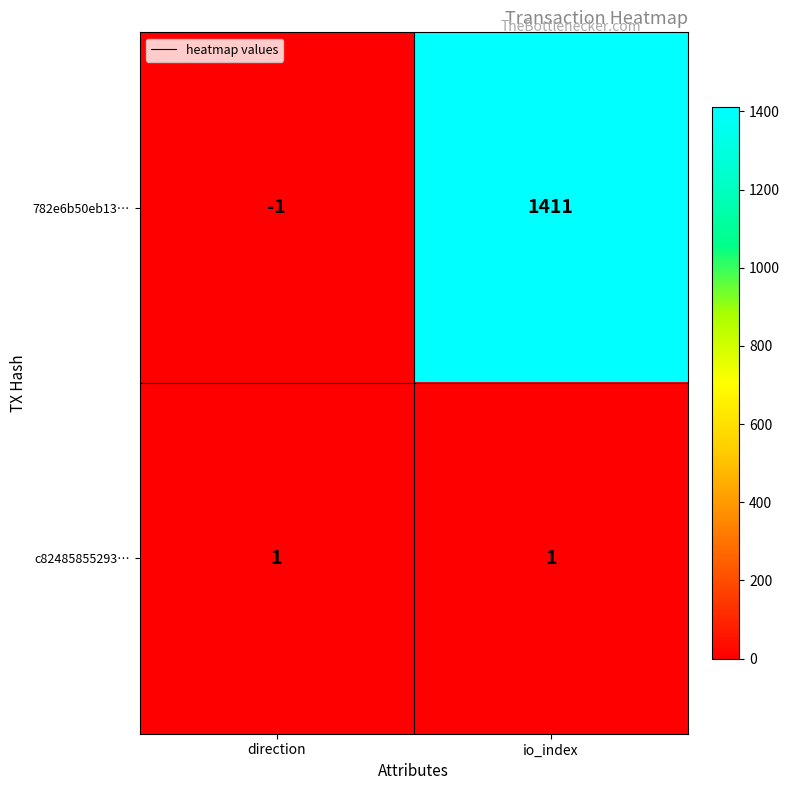

Which label corresponds to the smallest value in the chart?

direction